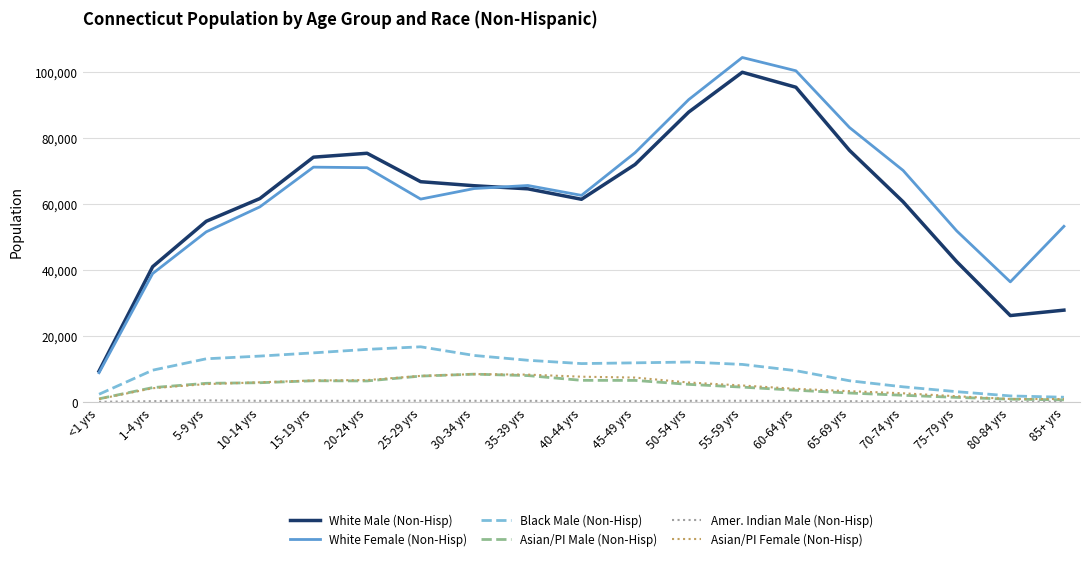

Is the value of White Female (Non-Hisp) at 85+ yrs greater than the value of Black Male (Non-Hisp) at 70-74 yrs?

Yes